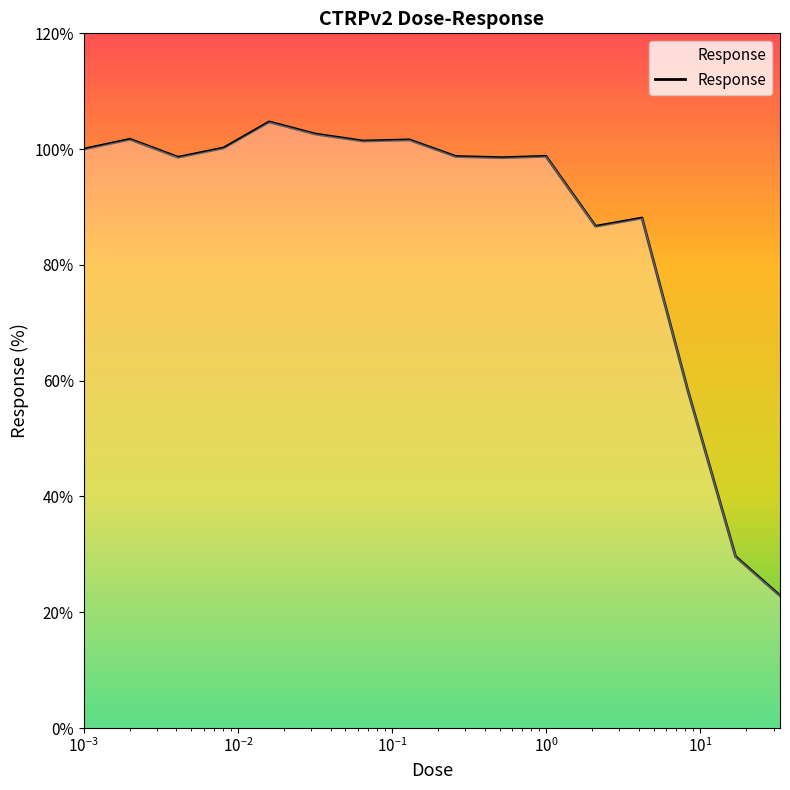

What is the difference between the maximum and minimum values?

81.8